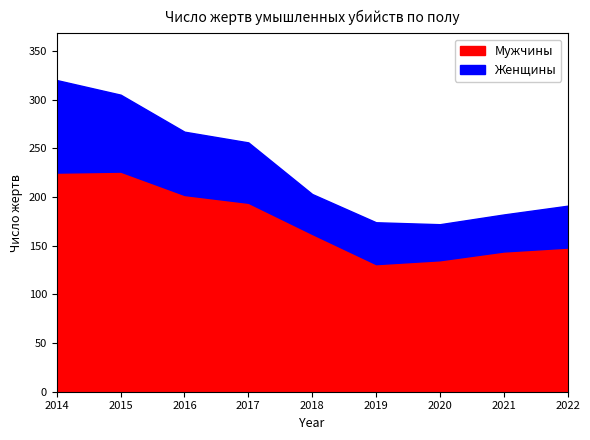

What is the value of the Мужчины point at the 1st from the left?

225